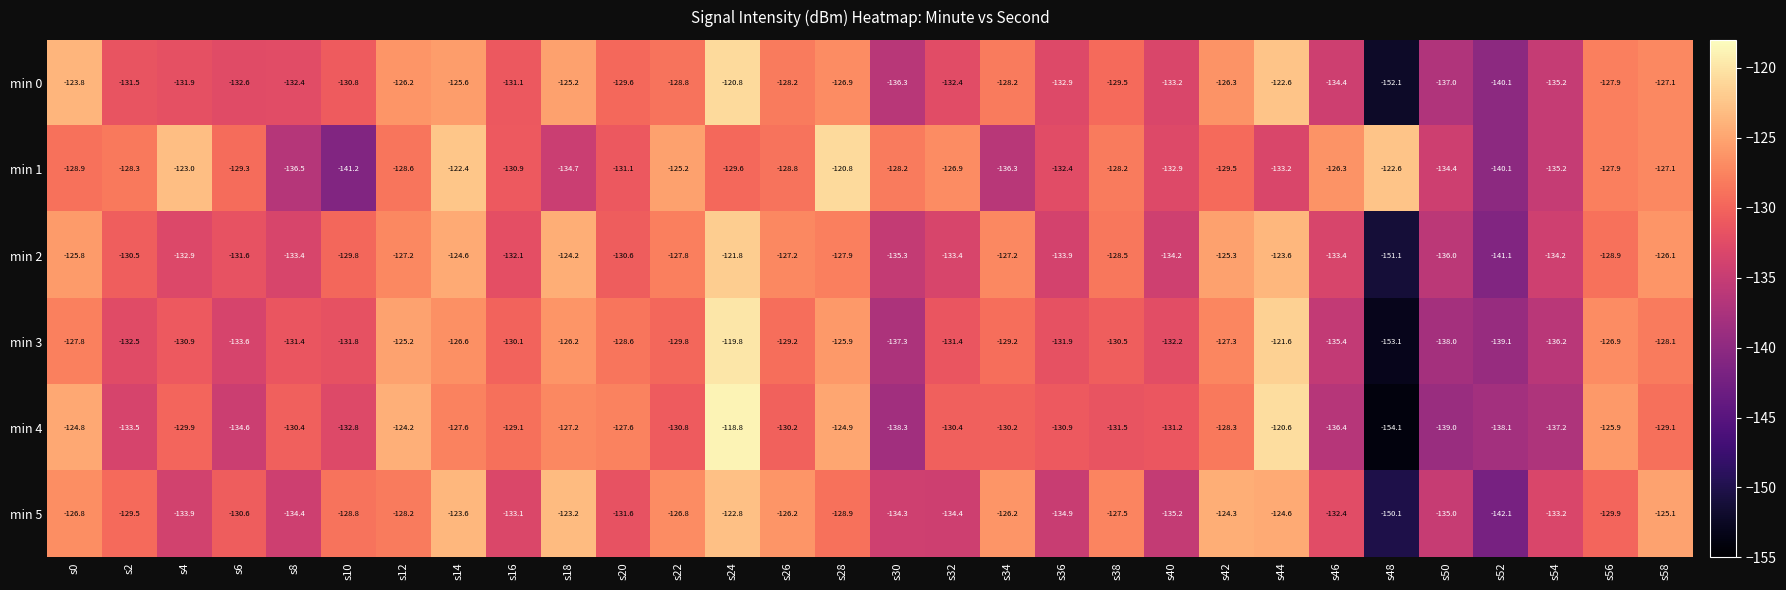

What is the difference between the min 3 values at s42 and s46?

8.1